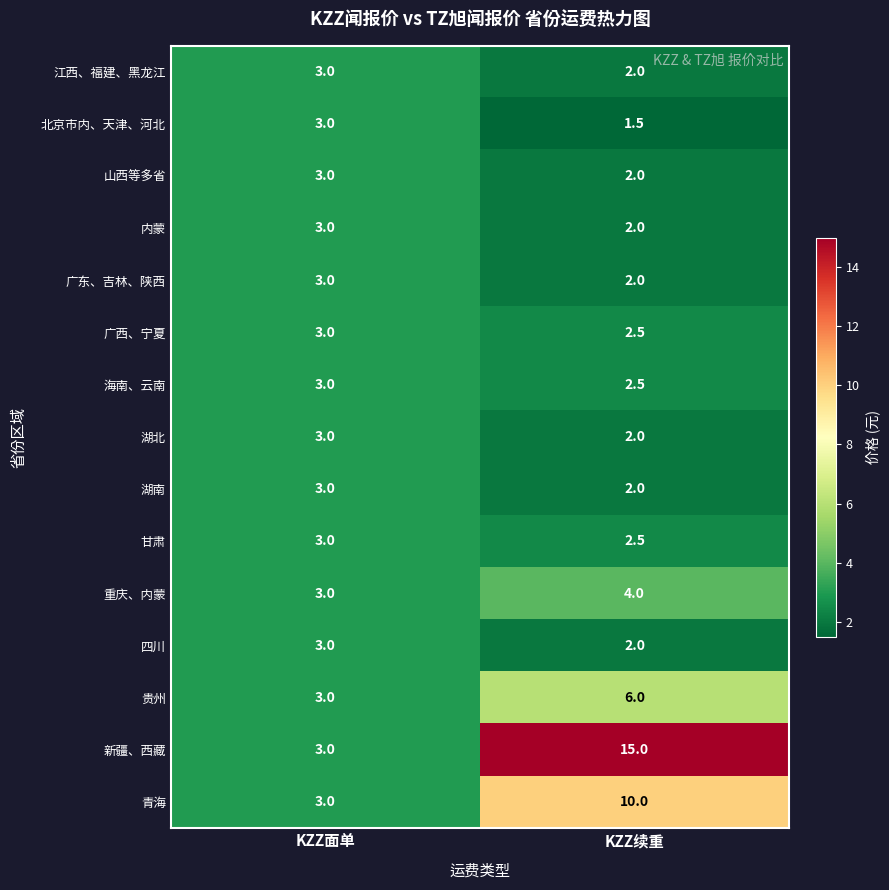

What is the smallest value displayed?

1.5